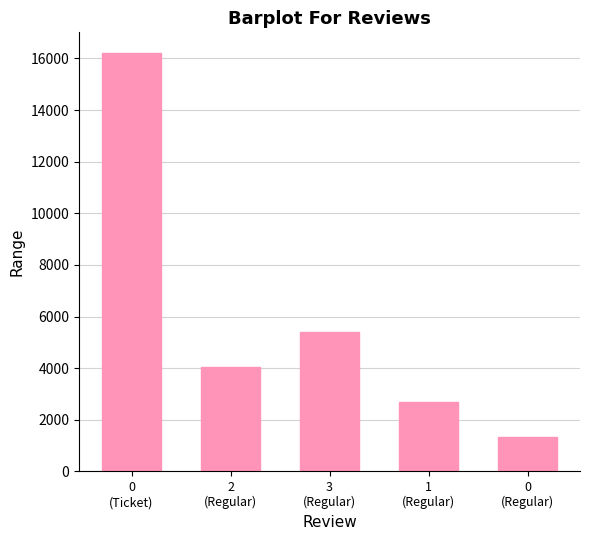

How many bars are there in total?

5